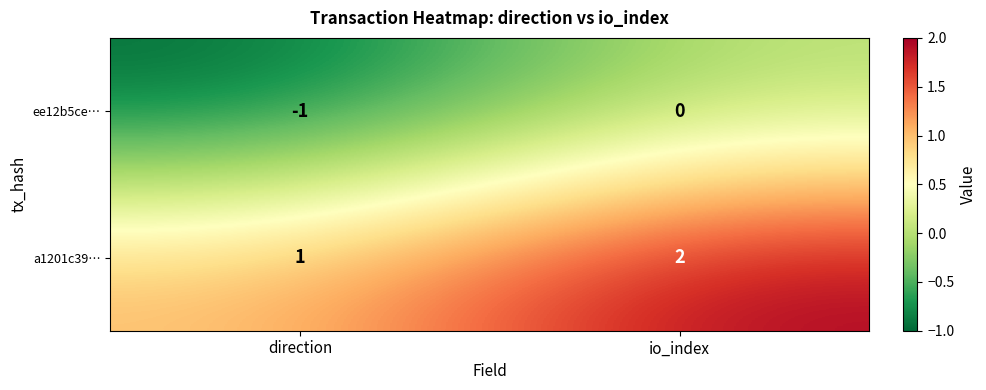

What is the spread (max minus min) of values at io_index?

2